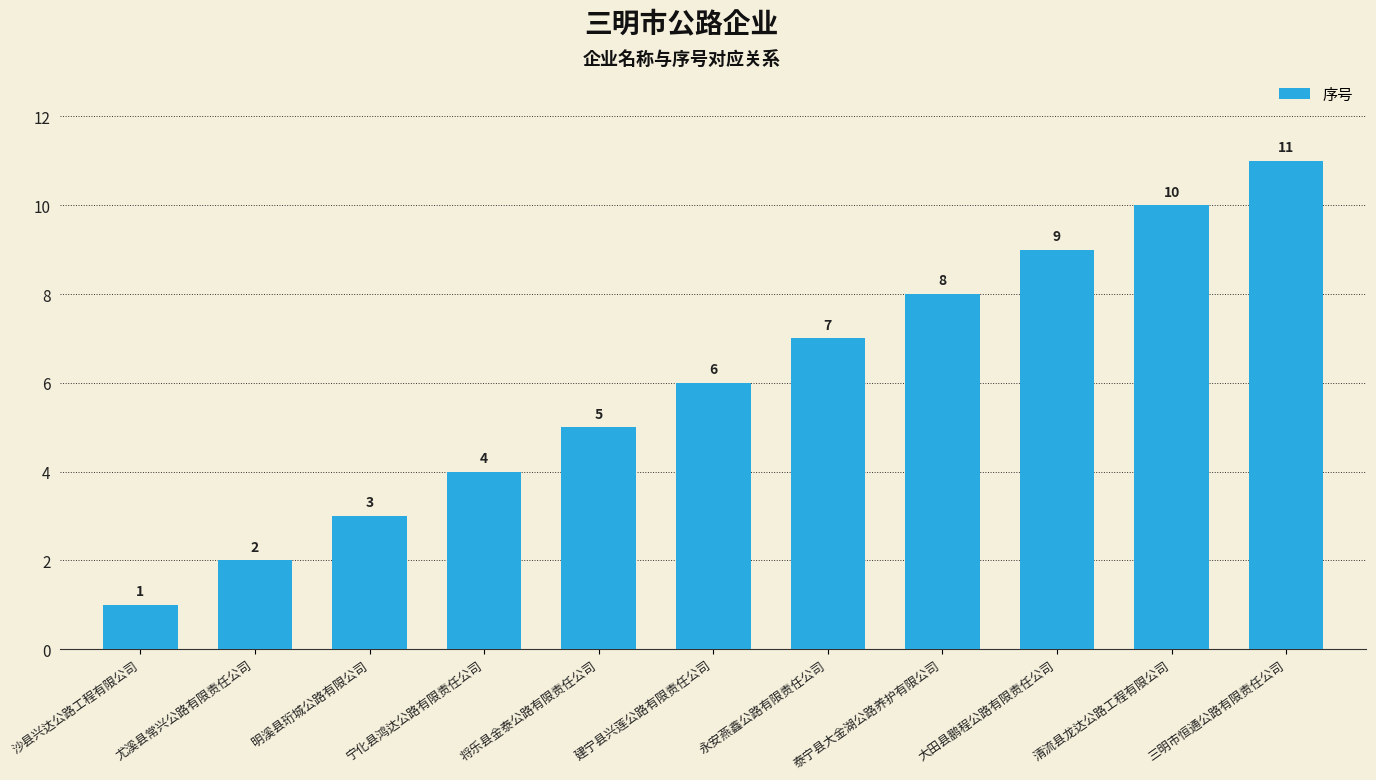

What is the label of the 11th bar from the right?

沙县兴达公路工程有限公司